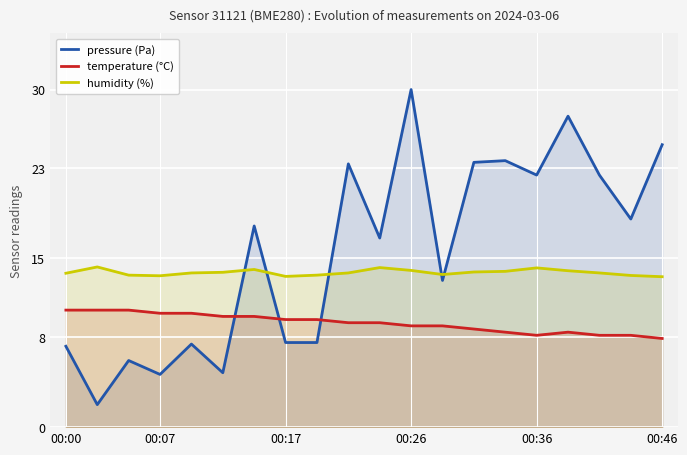

At which category is the sum across all series the highest?

00:26